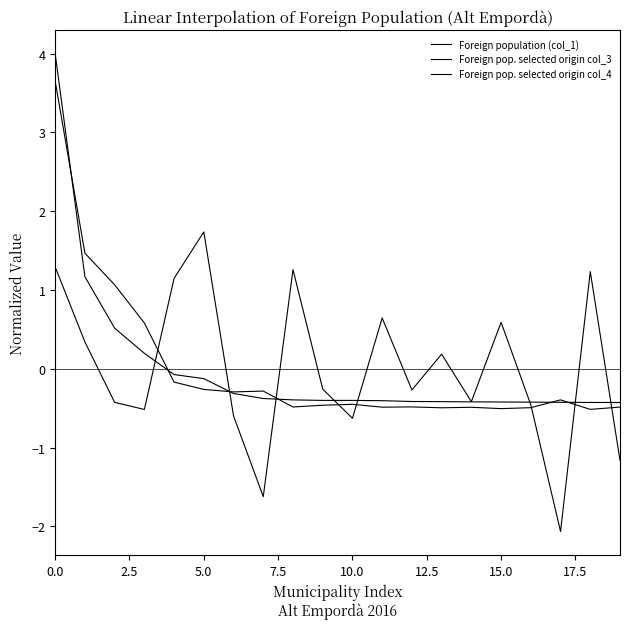

How many negative values does the Foreign pop. selected origin col_3 series have?

16